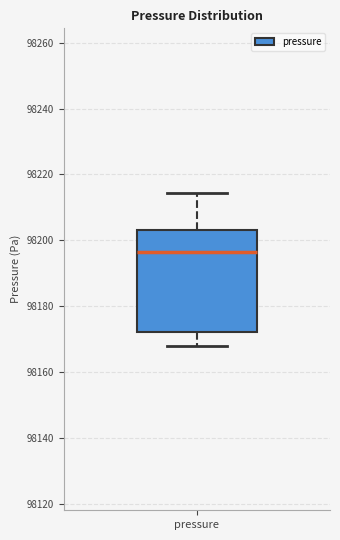

Where is the upper edge of the box for pressure on the y-axis? The values are not printed on the chart, so give them approximately, as read against the axis.

98204